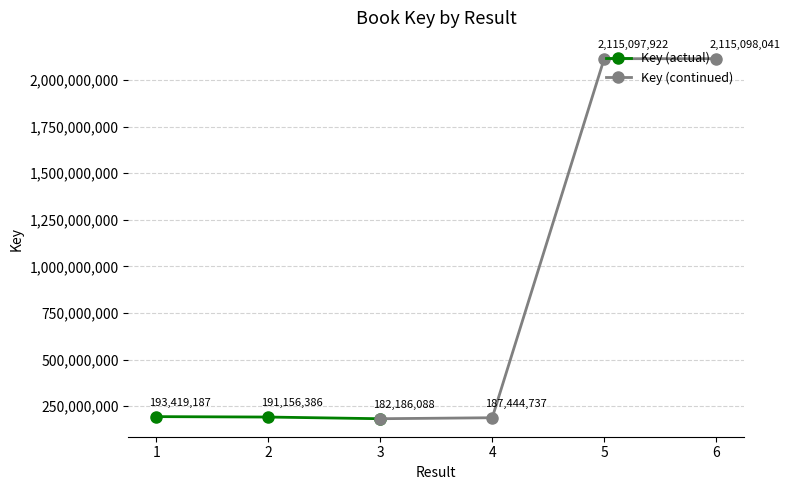

Rank the categories by value from lowest to highest.

3, 4, 2, 1, 5, 6